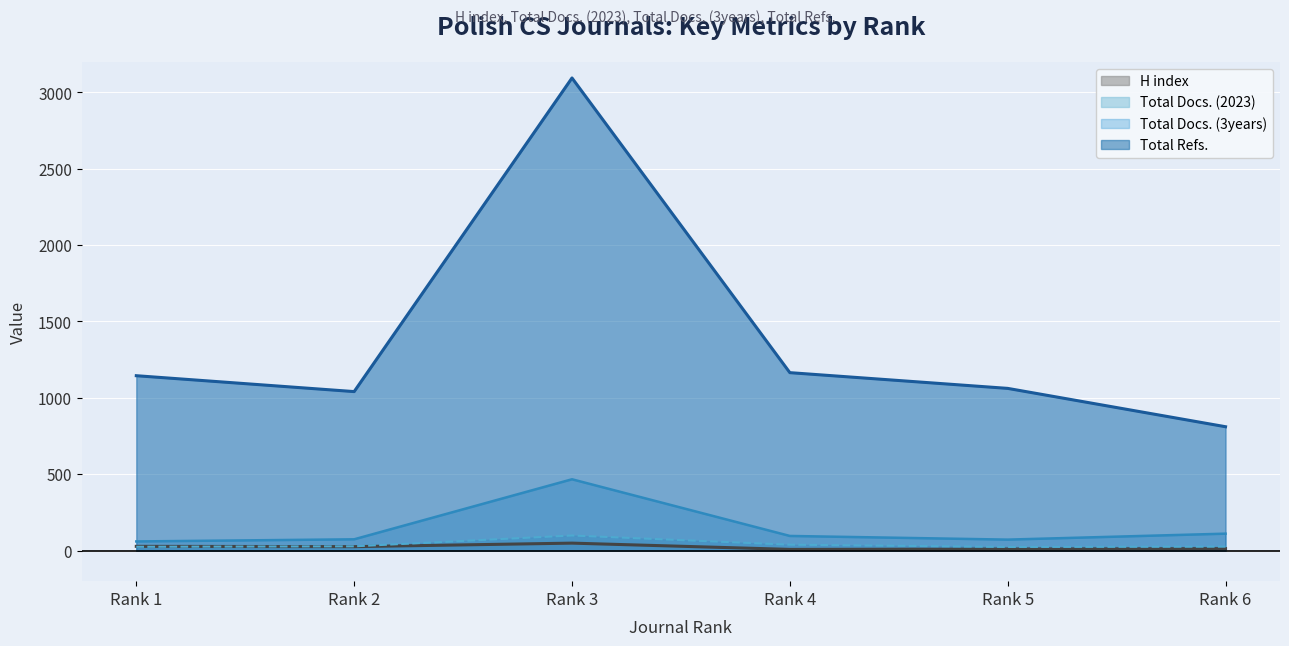

Between Rank 3 and Rank 5, which series saw the biggest shift?

Total Refs.